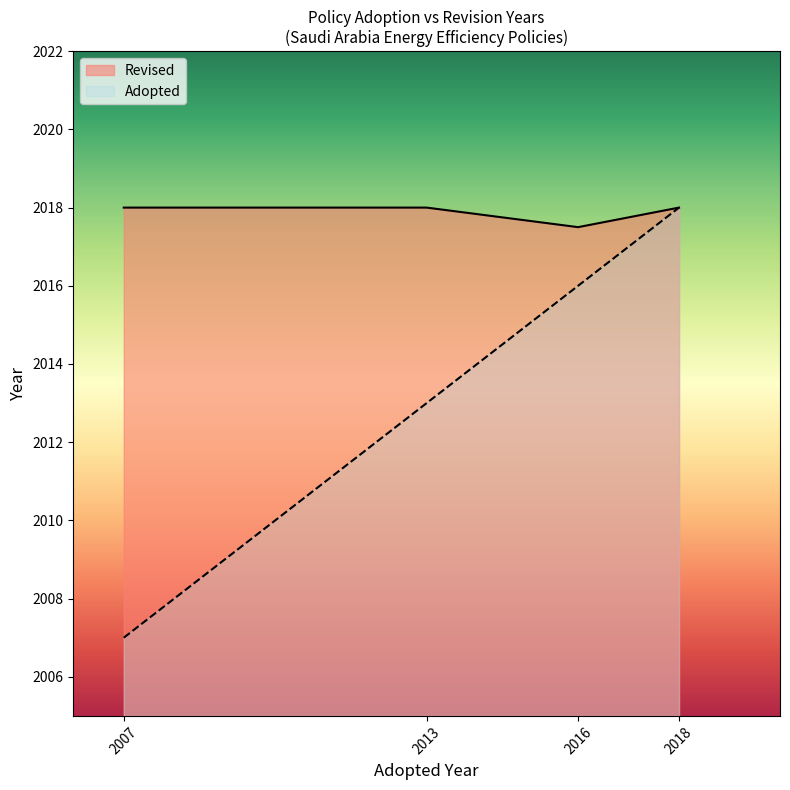

True or false: Revised has more than 2 interior local peaks.

False